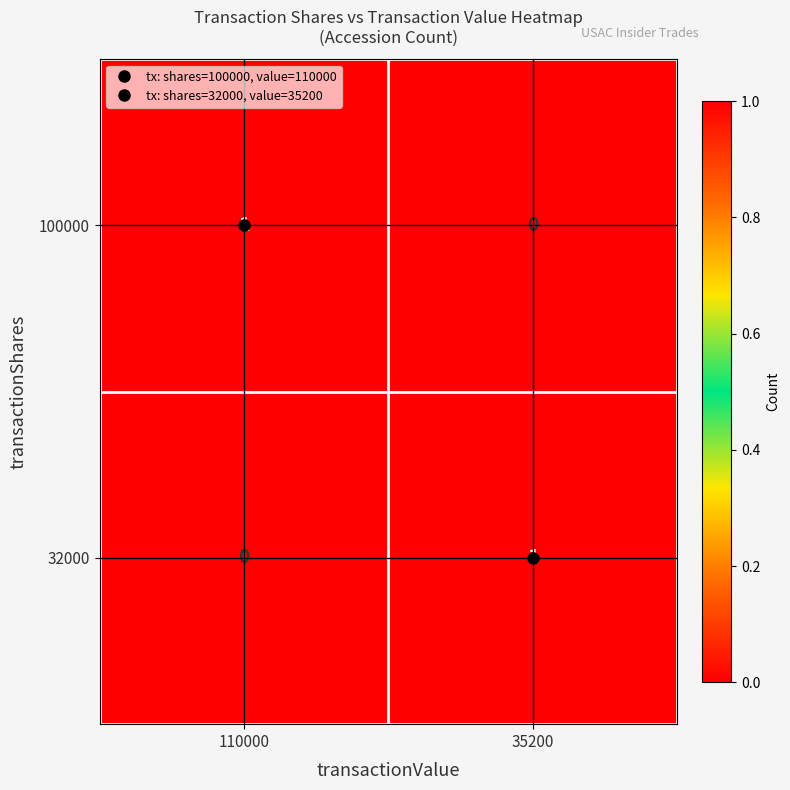

At 110000, list the series in order from smallest to largest.

32000, 100000